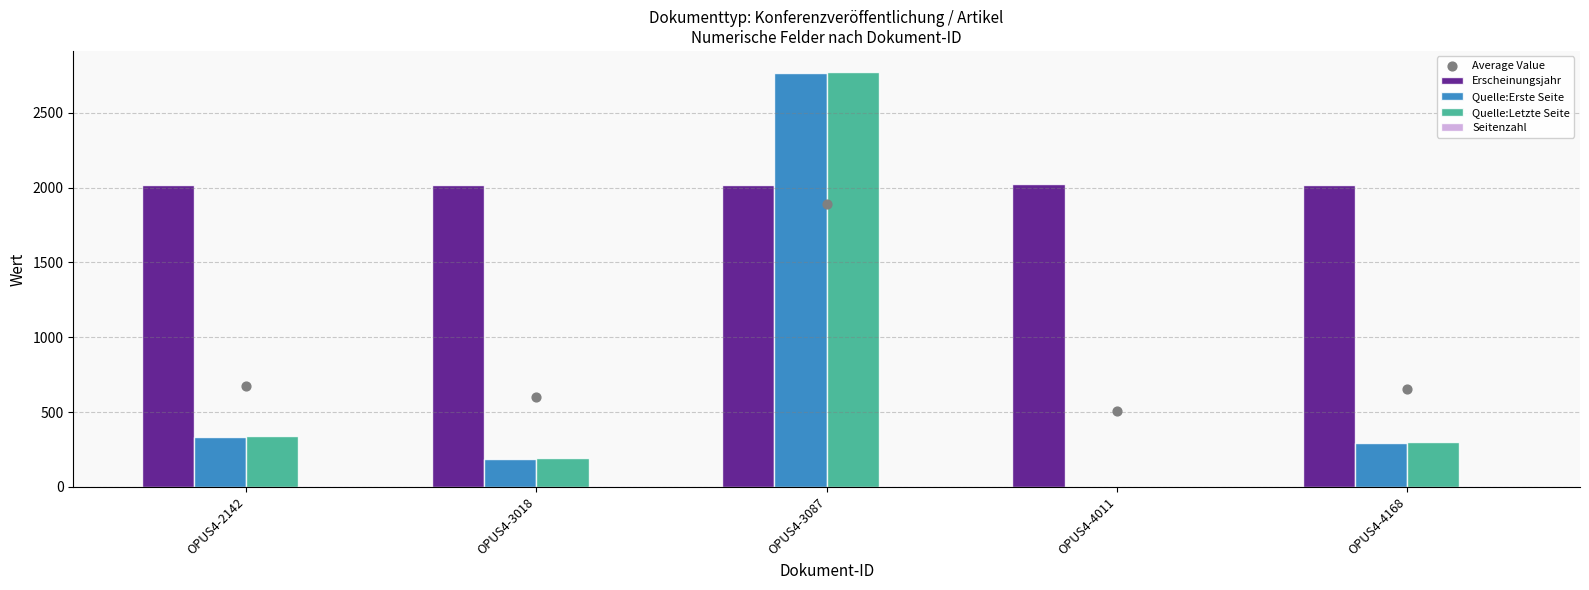

What is the total value across all series at OPUS4-4168?

3275.0